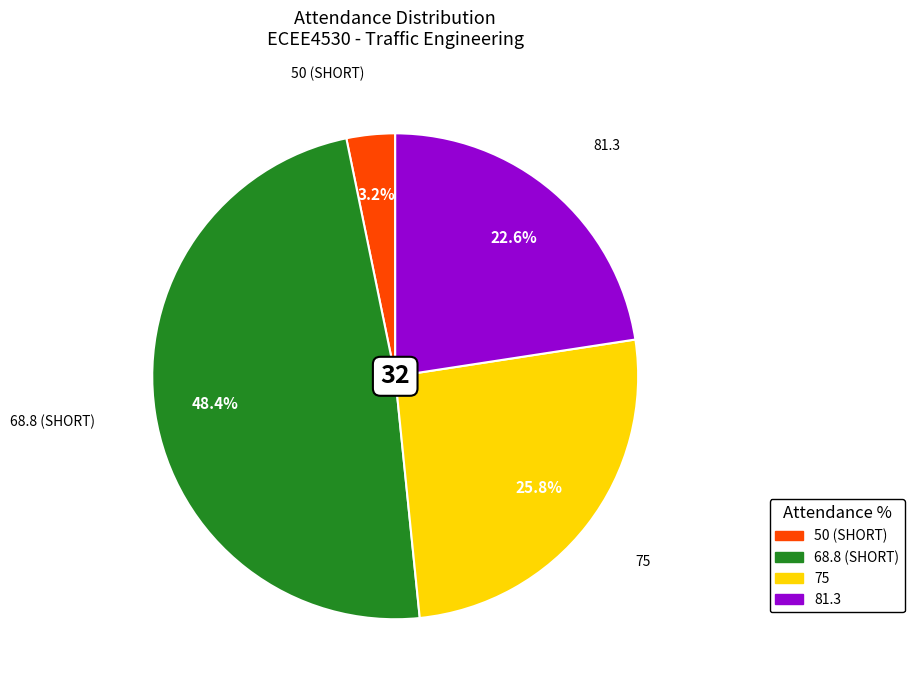

Is there any slice that represents more than half of the pie?

No